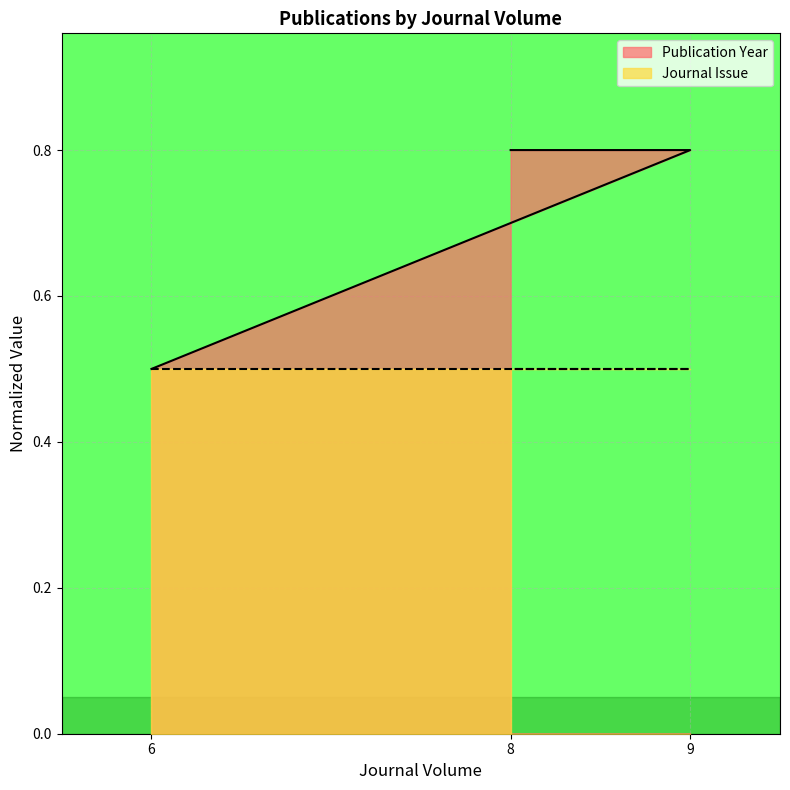

What is the smallest value displayed?

0.5